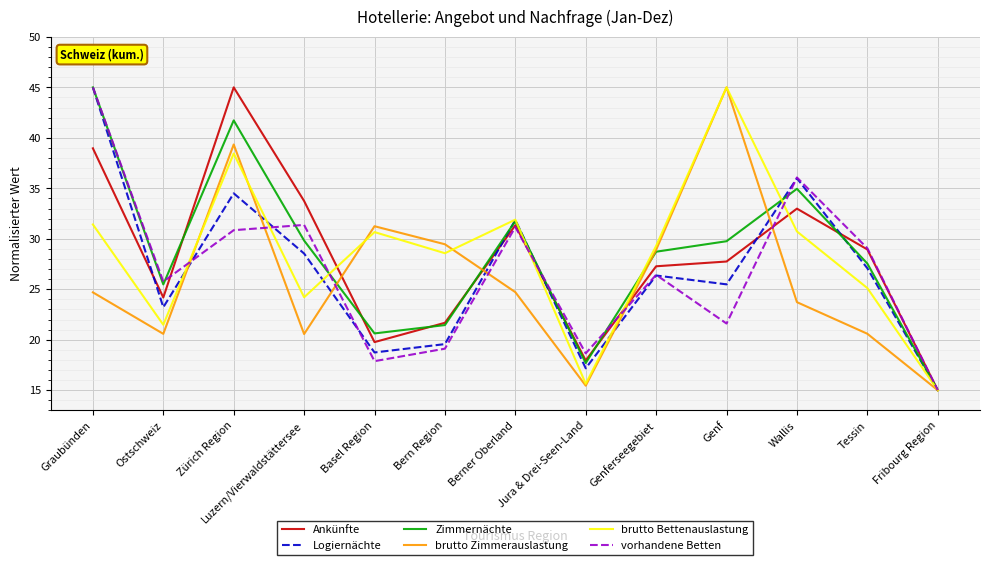

True or false: Zimmernächte and brutto Bettenauslastung intersect in this chart.

True